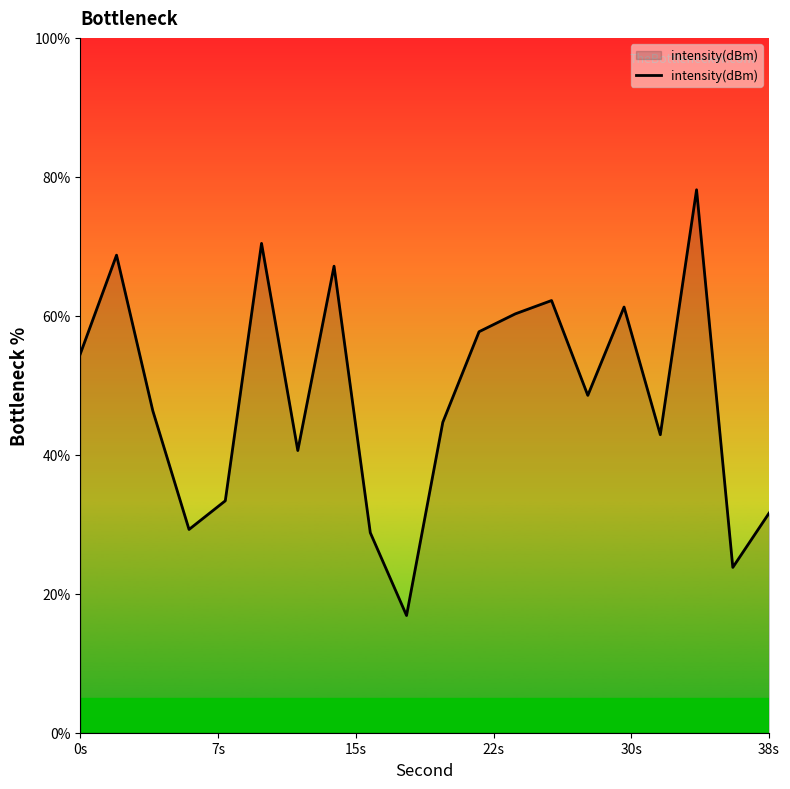

What is the smallest value displayed?

16.9